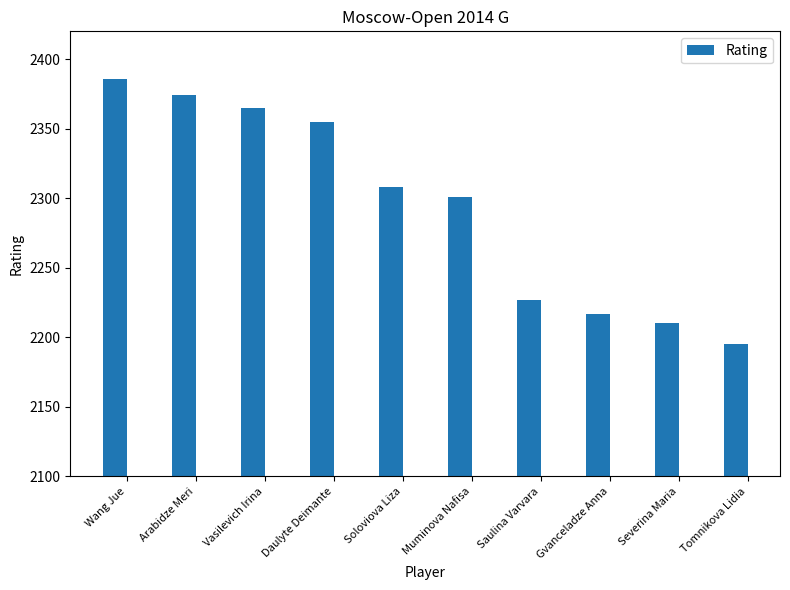

Reading left to right, what are all the values shown in this chart?

2386	2374	2365	2355	2308	2301	2227	2217	2210	2195